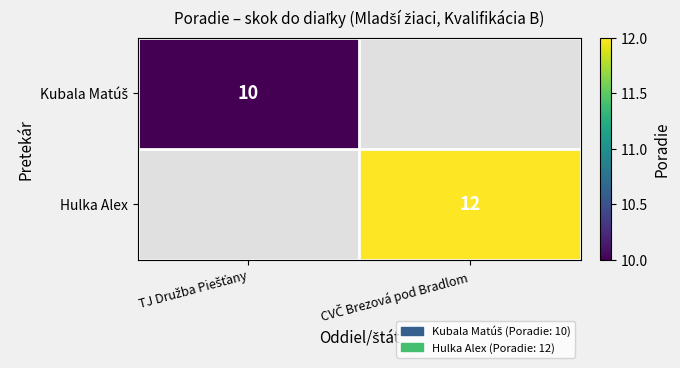

Rank the series by their average value, from lowest to highest.

Kubala Matúš, Hulka Alex